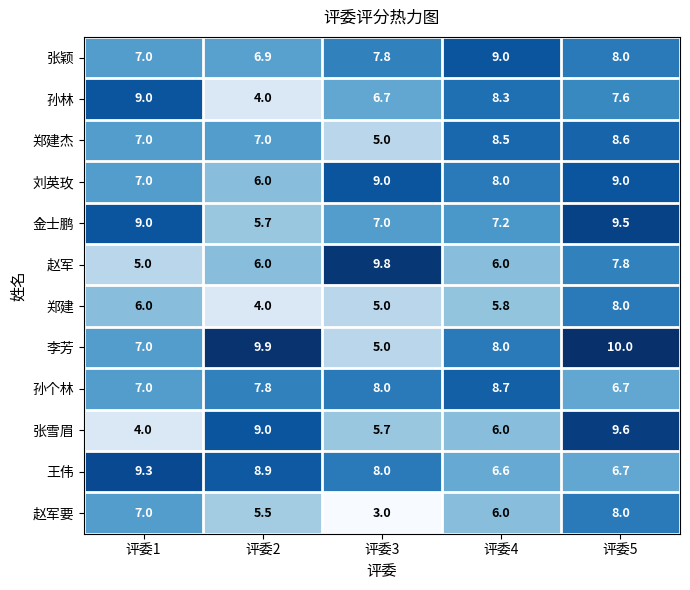

What is the smallest value displayed?

3.0